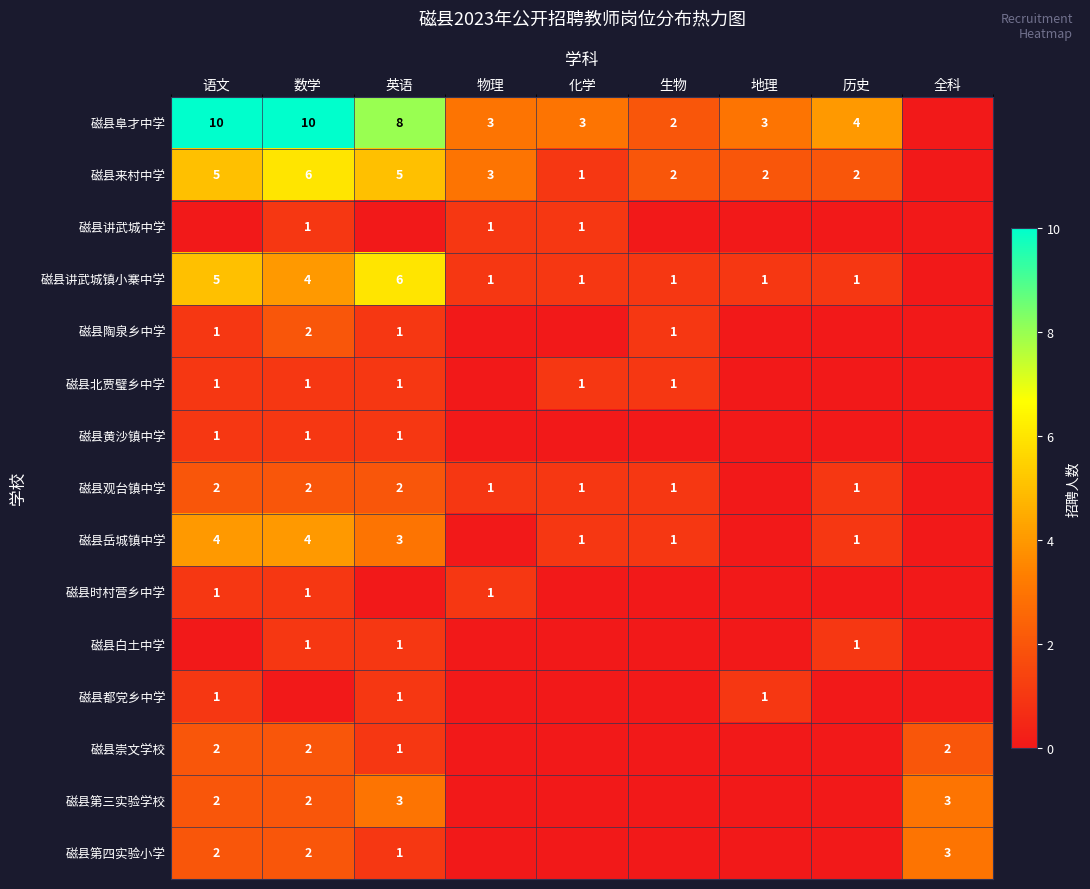

The value of 磁县来村中学 at 物理 is 3. True or false?

True